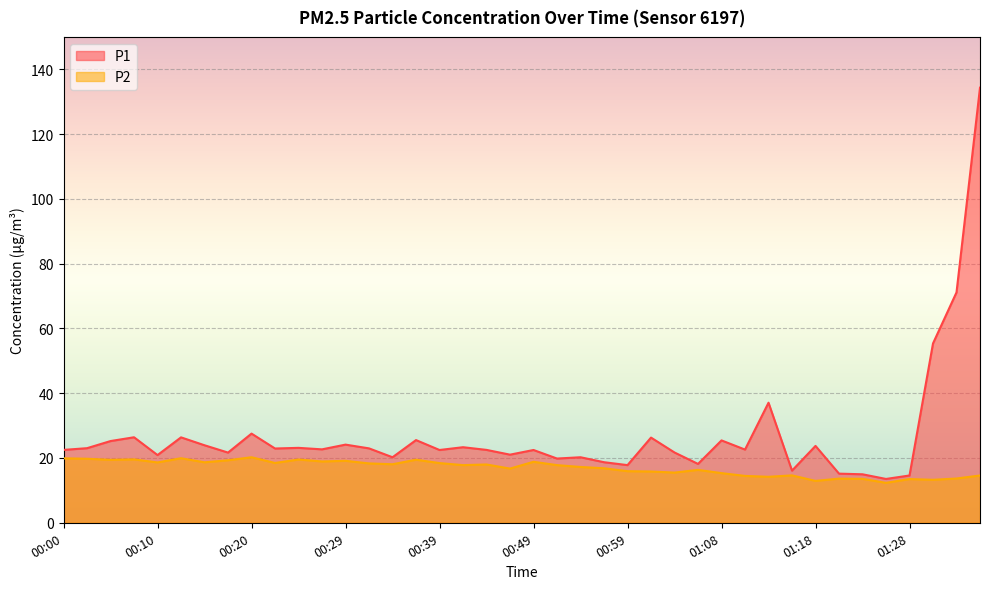

Between 00:49 and 00:02, which is larger?

00:02